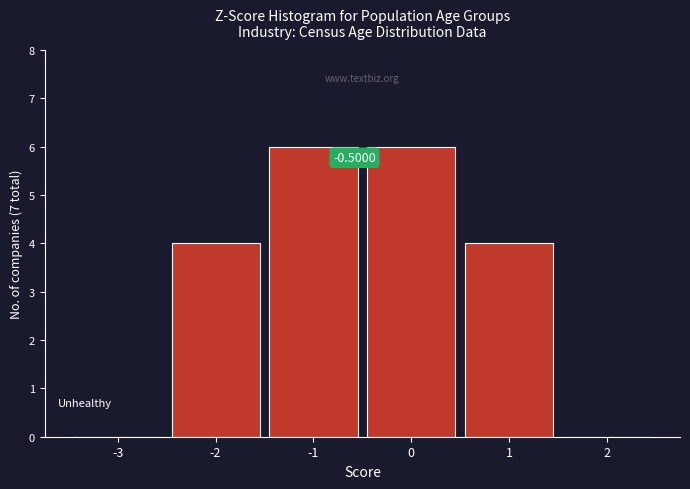

What is the change in value from 0 to 2?

-6